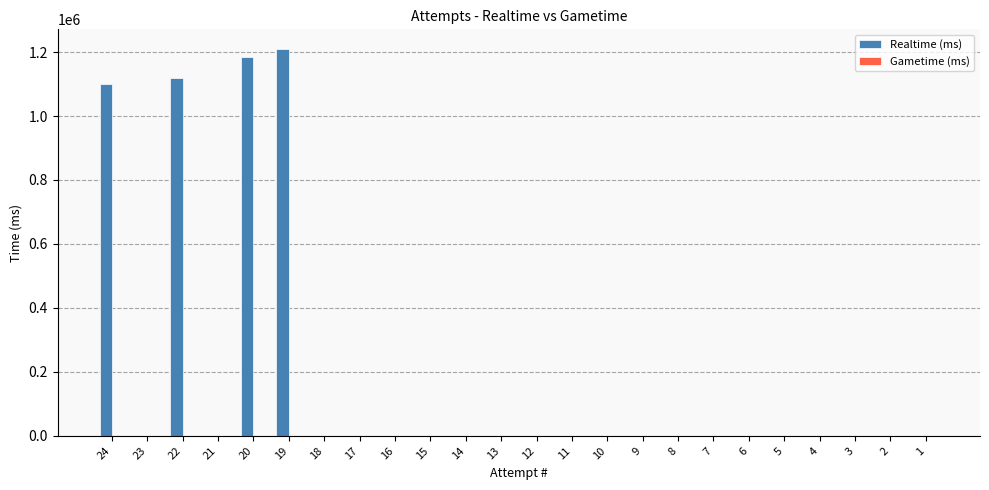

What is the maximum value shown in the chart?

1210610